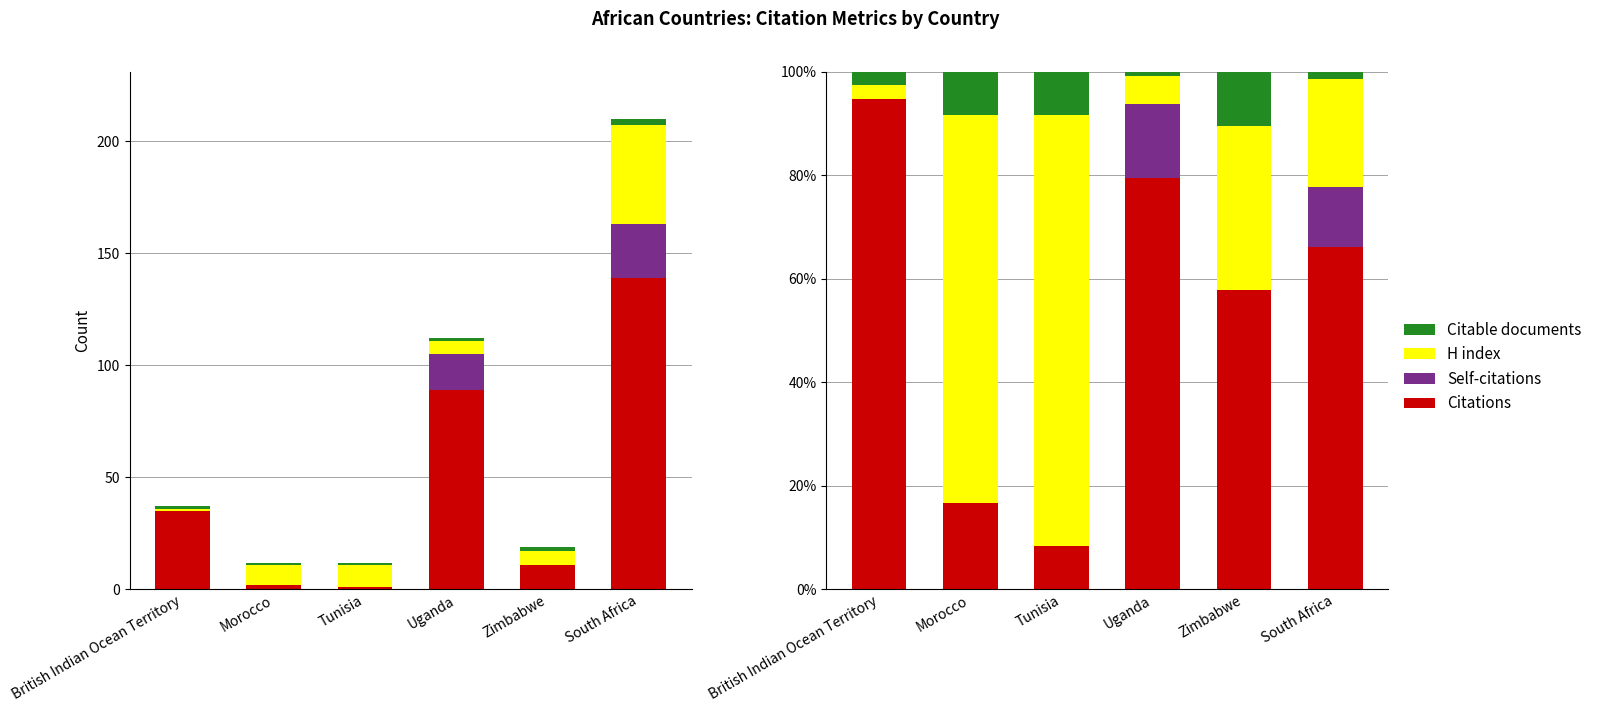

The H index series shows 12.8 at South Africa. True or false?

False